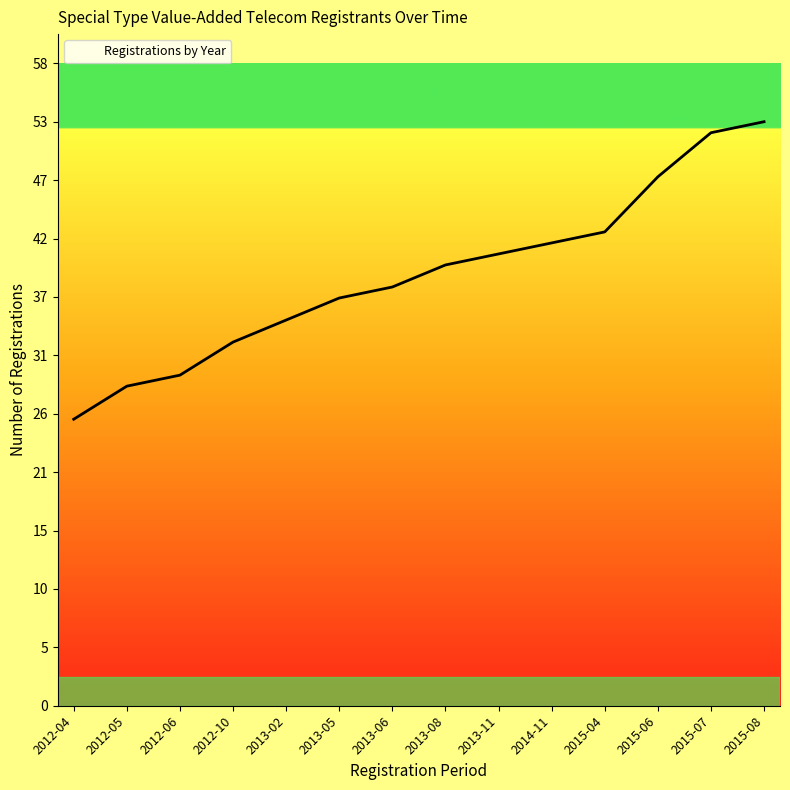

Is this an area chart (filled region under the line)?

Yes